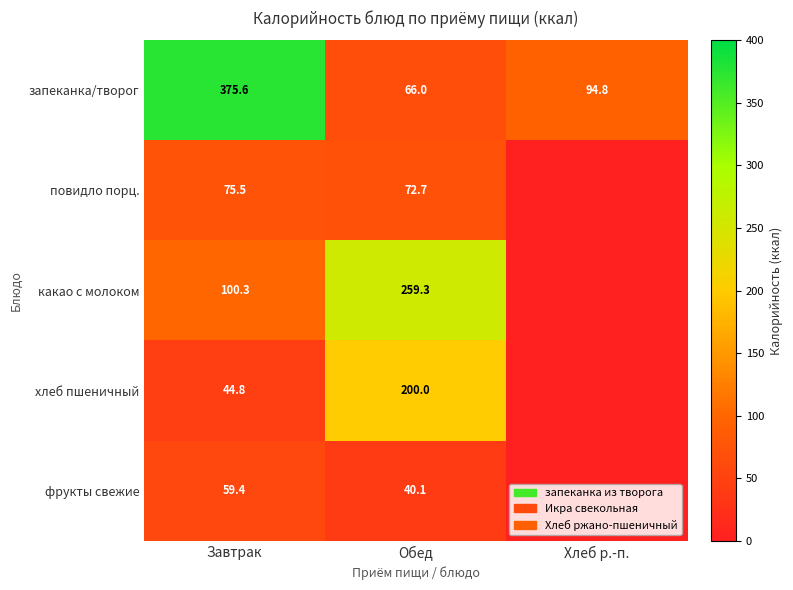

What is the difference between the highest and lowest values at Обед?

219.2